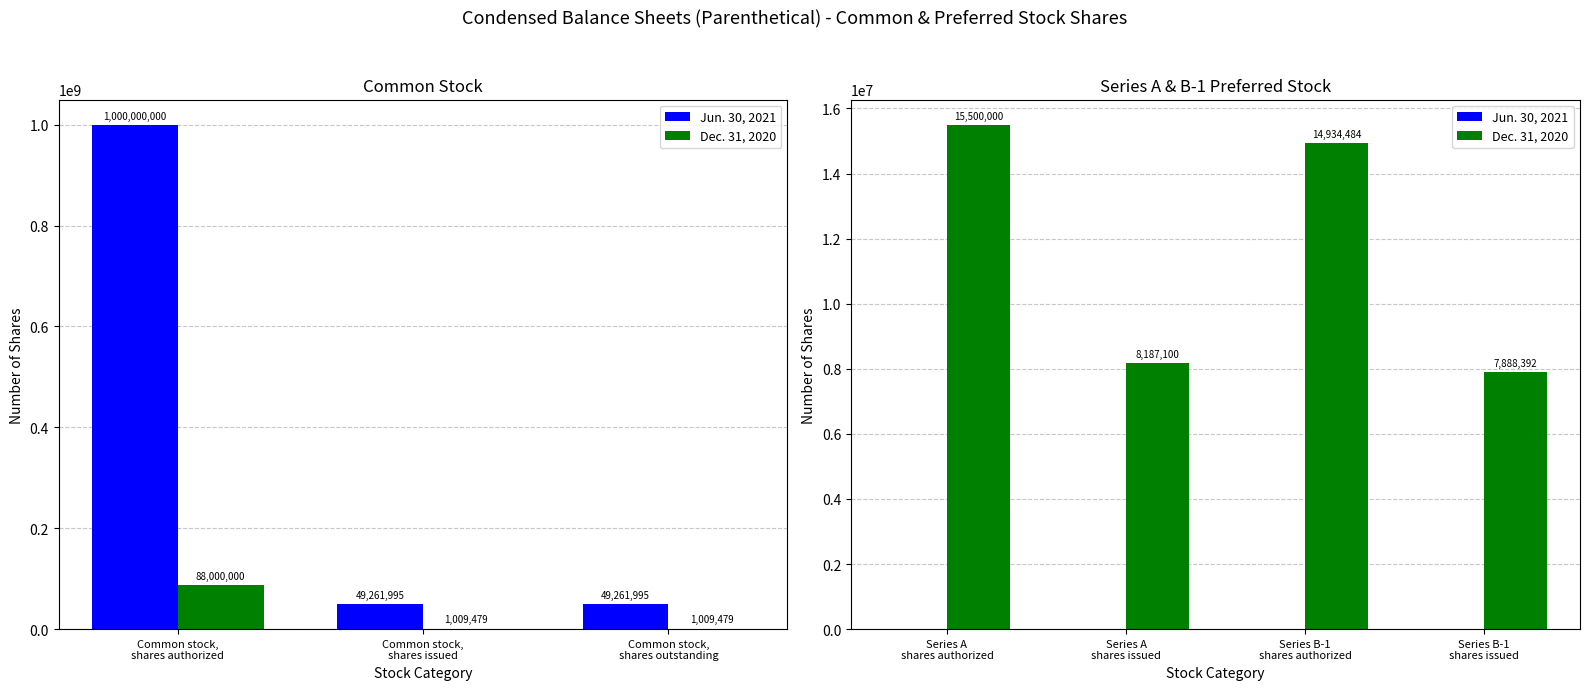

How many groups of bars are there?

4